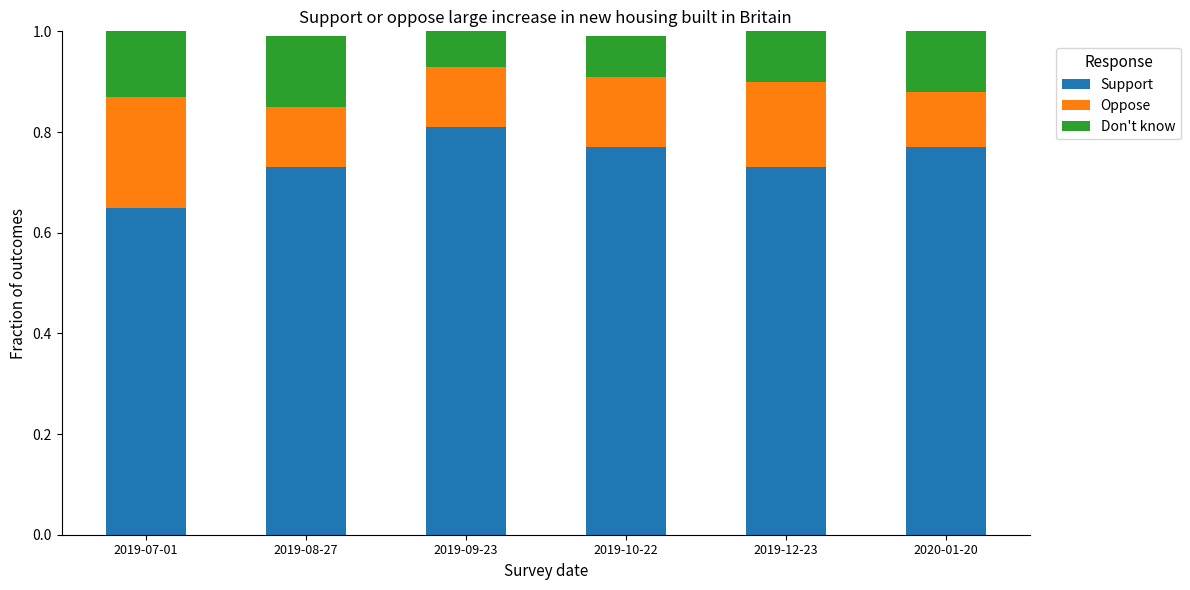

What is the sum of the Support values at 2019-07-01 and 2019-10-22?

1.4